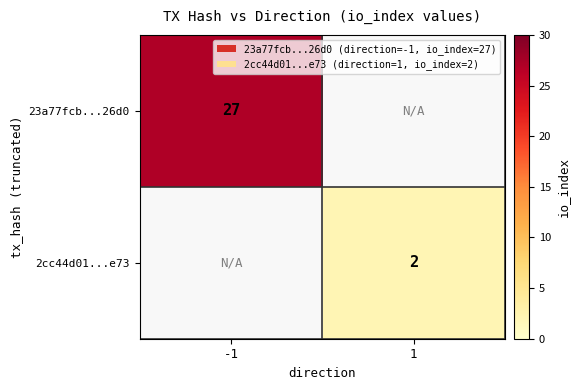

Is the value of 23a77fcb...26d0 at -1 greater than the value of 2cc44d01...e73 at 1?

Yes